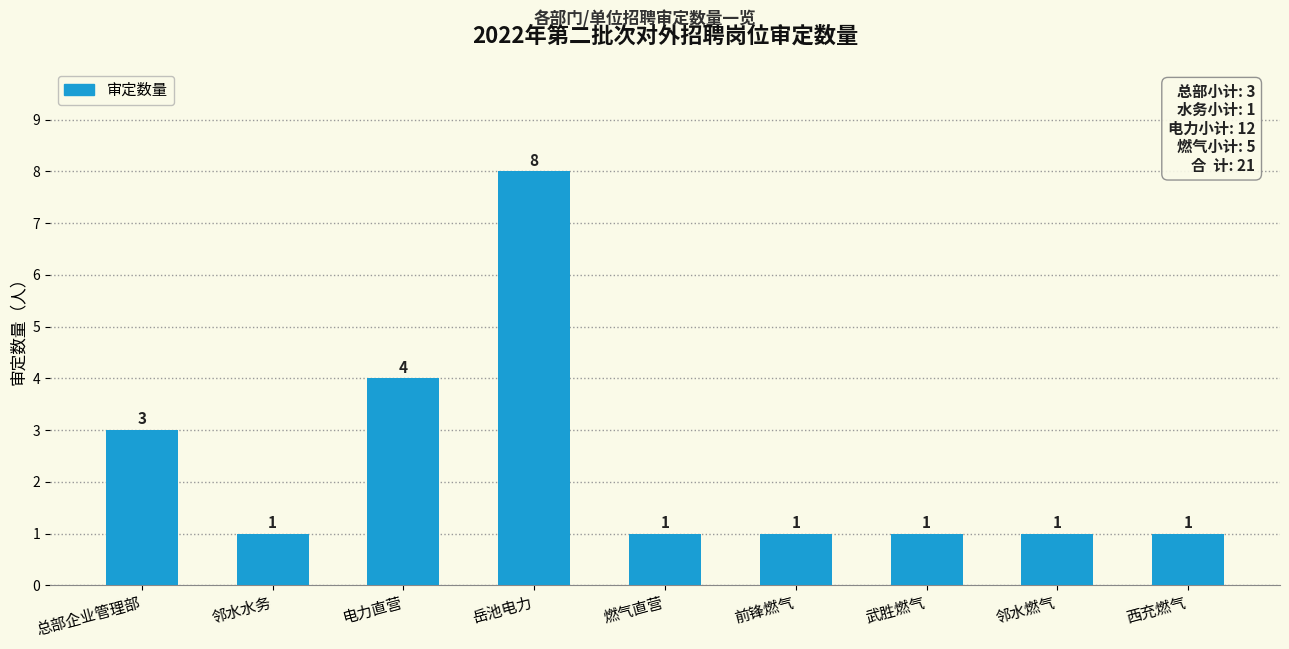

What is the difference between the maximum and minimum values?

7